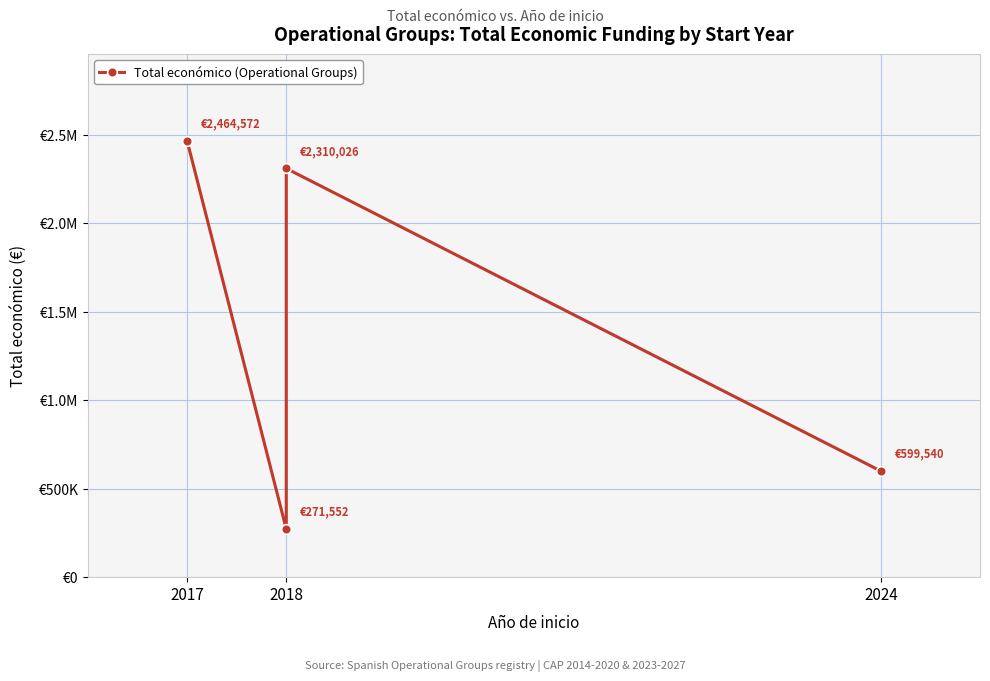

List the labels in order of value, smallest first.

2018, 2024, 2018, 2017